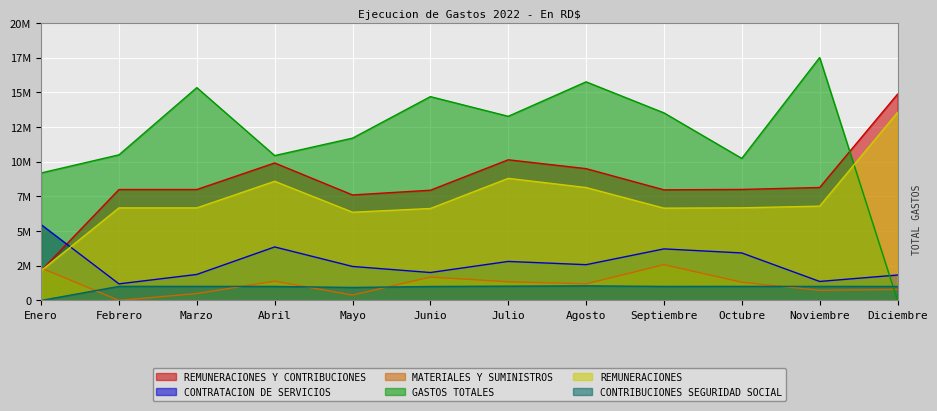

At which label does REMUNERACIONES Y CONTRIBUCIONES reach its peak?

Diciembre